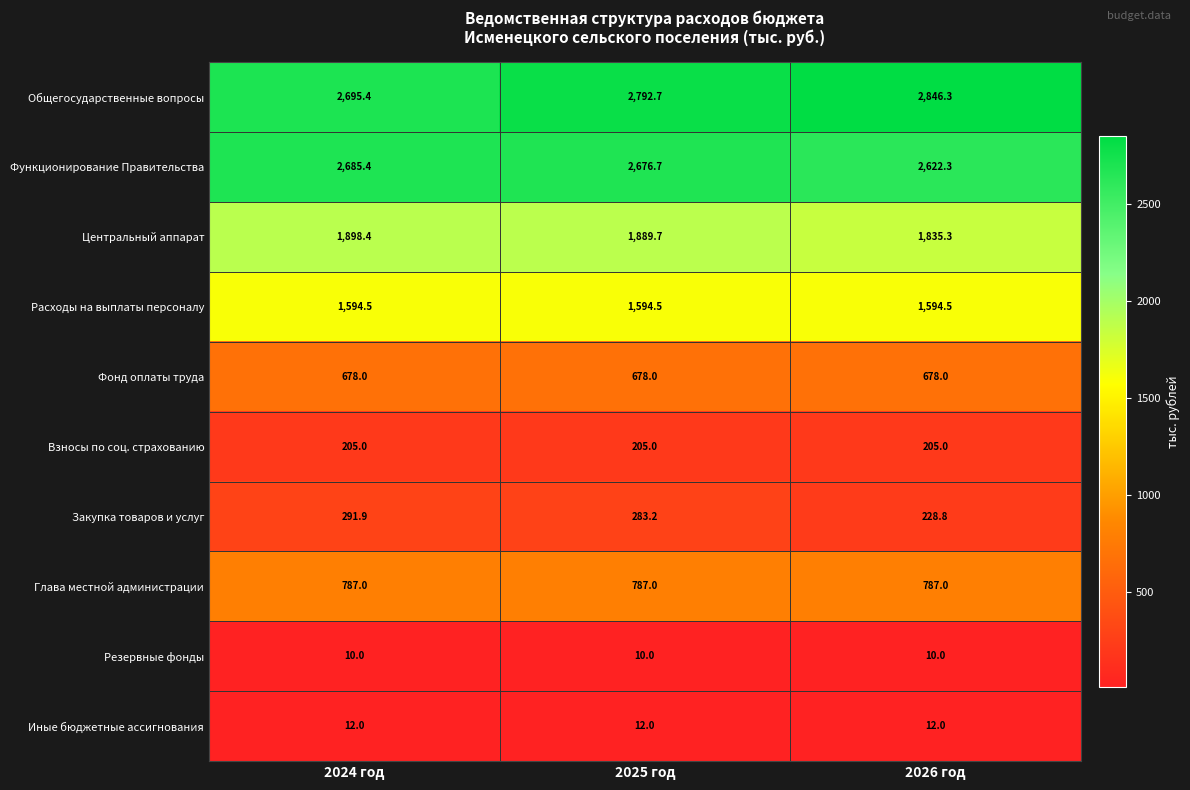

What is the sum of all Глава местной администрации values?

2361.0